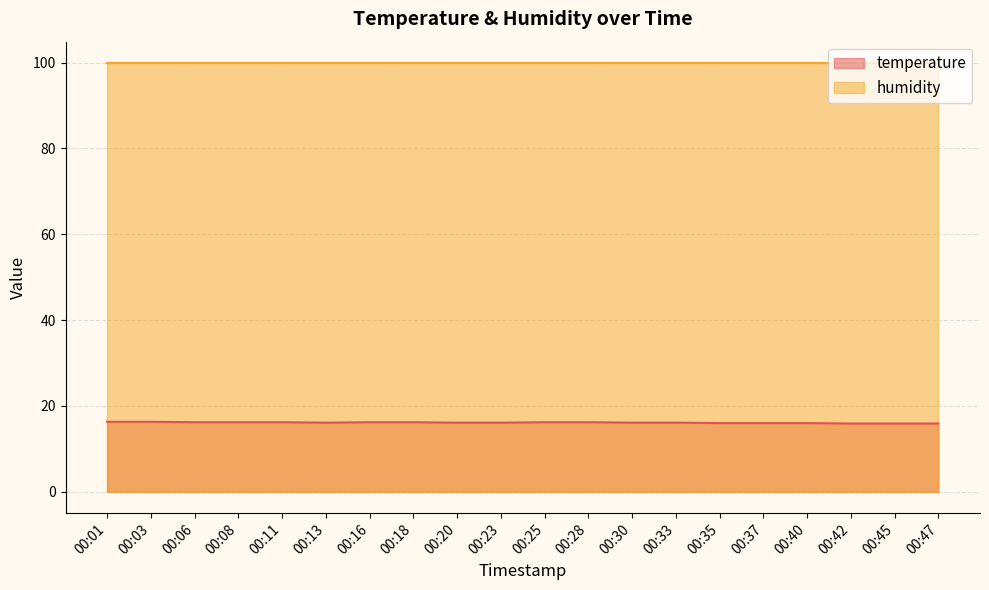

What is the ratio of the value at 00:13 to the value at 00:40?

1.0